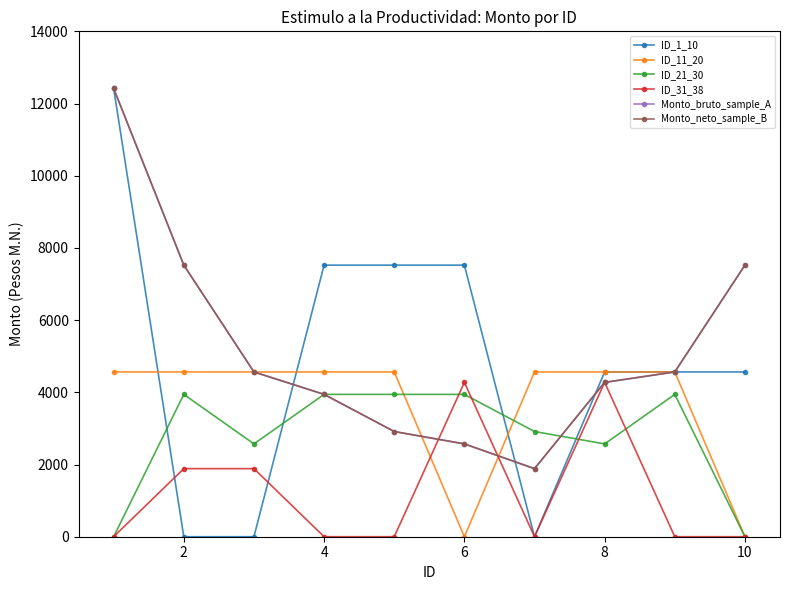

What is the sum of all ID_1_10 values?

48682.0